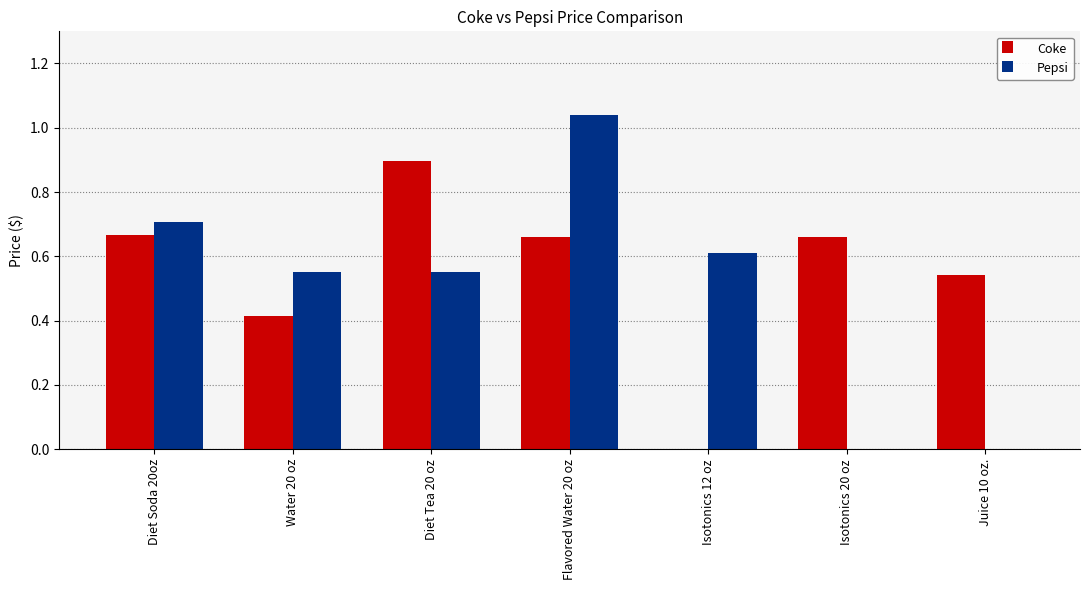

Is it true that Pepsi equals 0.5 at Diet Soda 20oz?

False